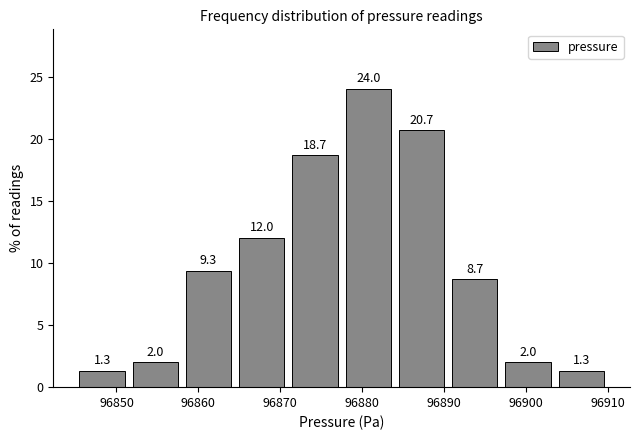

Reading left to right, list every bar in this chart as the range it spans on the x-axis followed by its height. The bar edges are not printed on the chart, so give them approximately, as read against the axis.

96845.0 to 96851.5: 1.3
96851.5 to 96858.0: 2.0
96858.0 to 96864.5: 9.3
96864.5 to 96871.0: 12.0
96871.0 to 96877.5: 18.7
96877.5 to 96884.0: 24.0
96884.0 to 96890.5: 20.7
96890.5 to 96897.0: 8.7
96897.0 to 96903.5: 2.0
96903.5 to 96910.0: 1.3